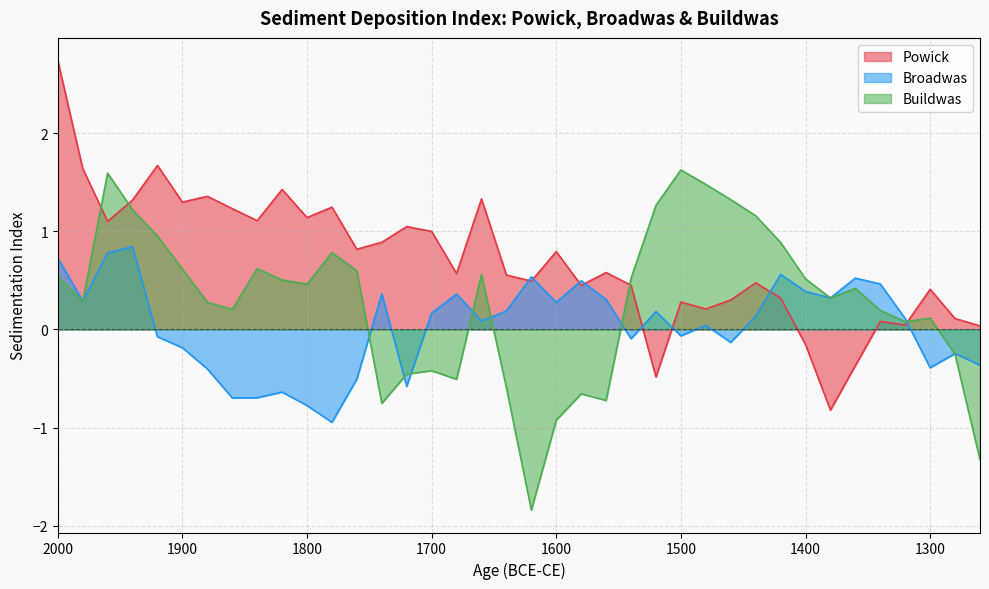

List the series in order of their overall mean, highest first.

Powick, Buildwas, Broadwas